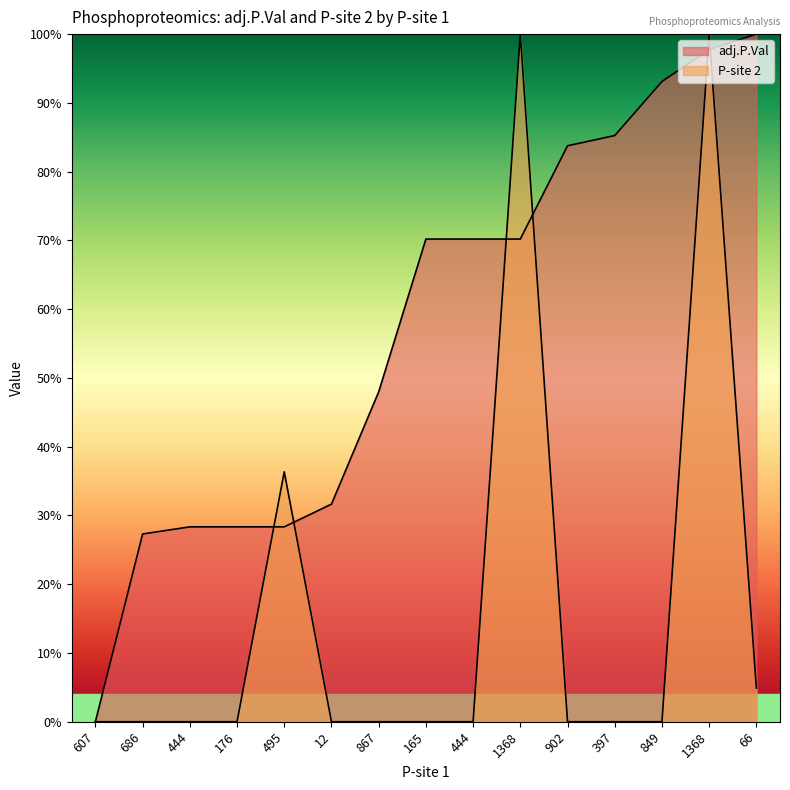

How many intersections are there between adj.P.Val and P-site 2?

6